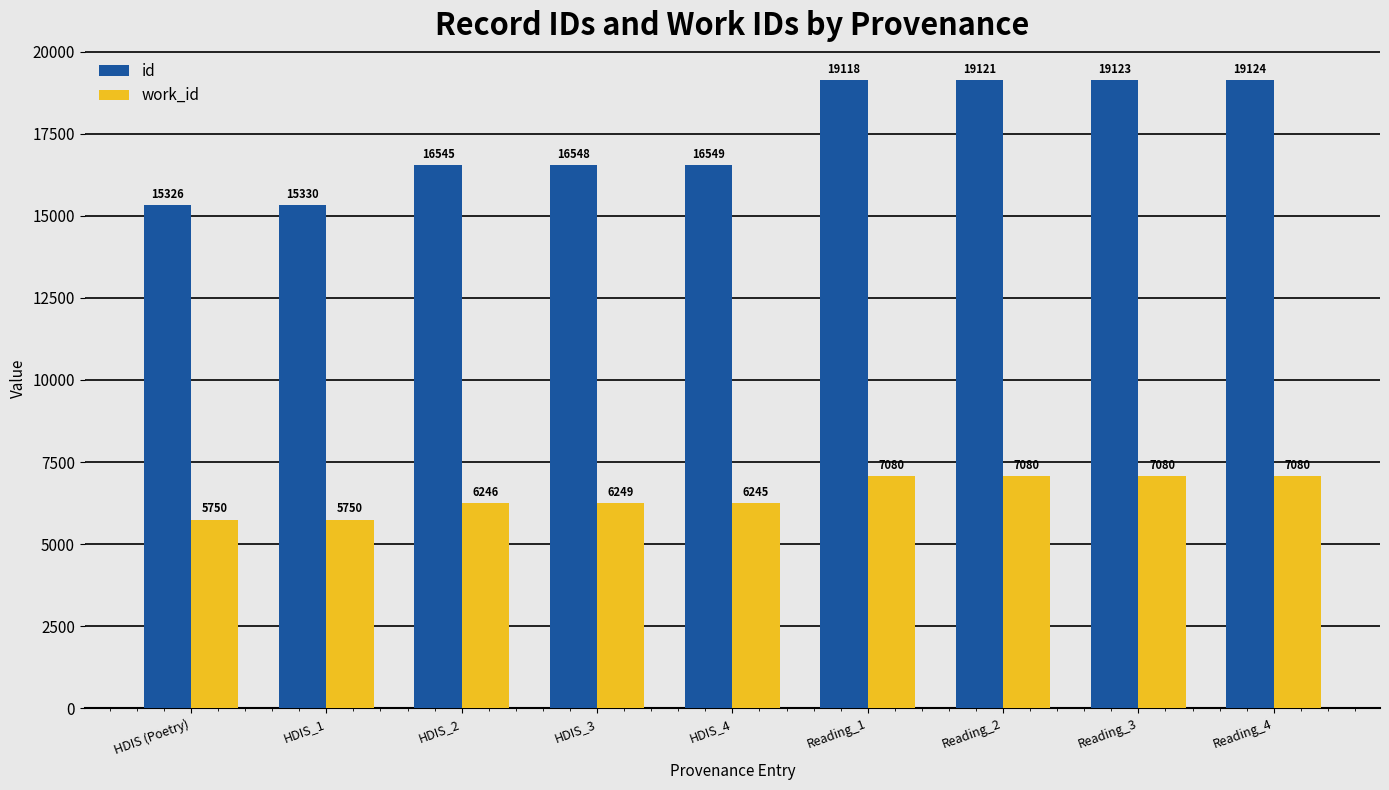

What is the total value across all series at HDIS_2?

22791